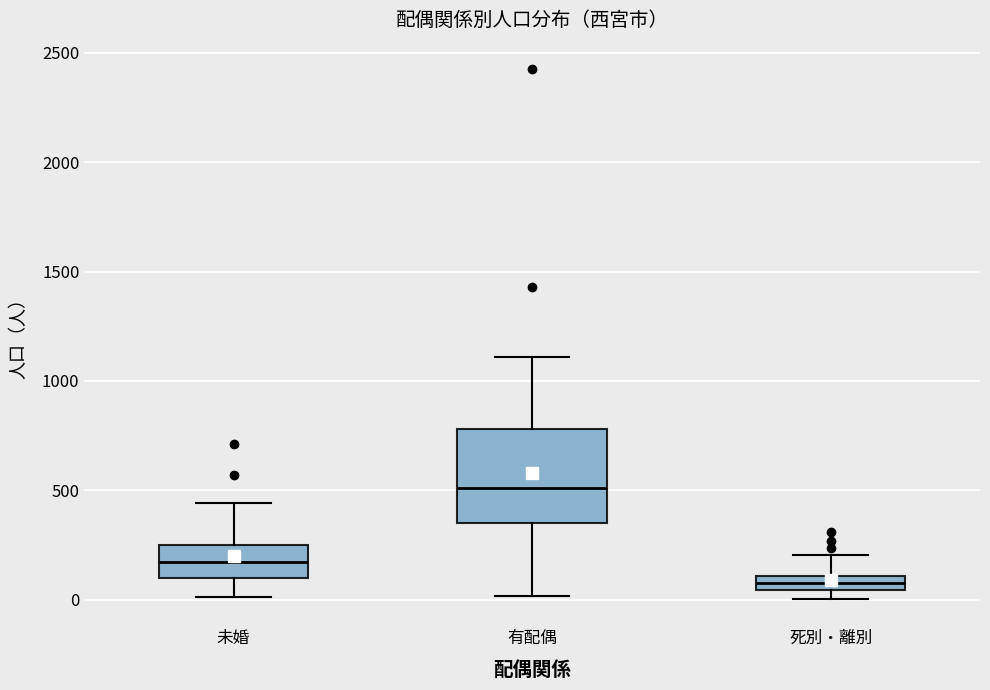

Which box has the lowest median line?

死別・離別